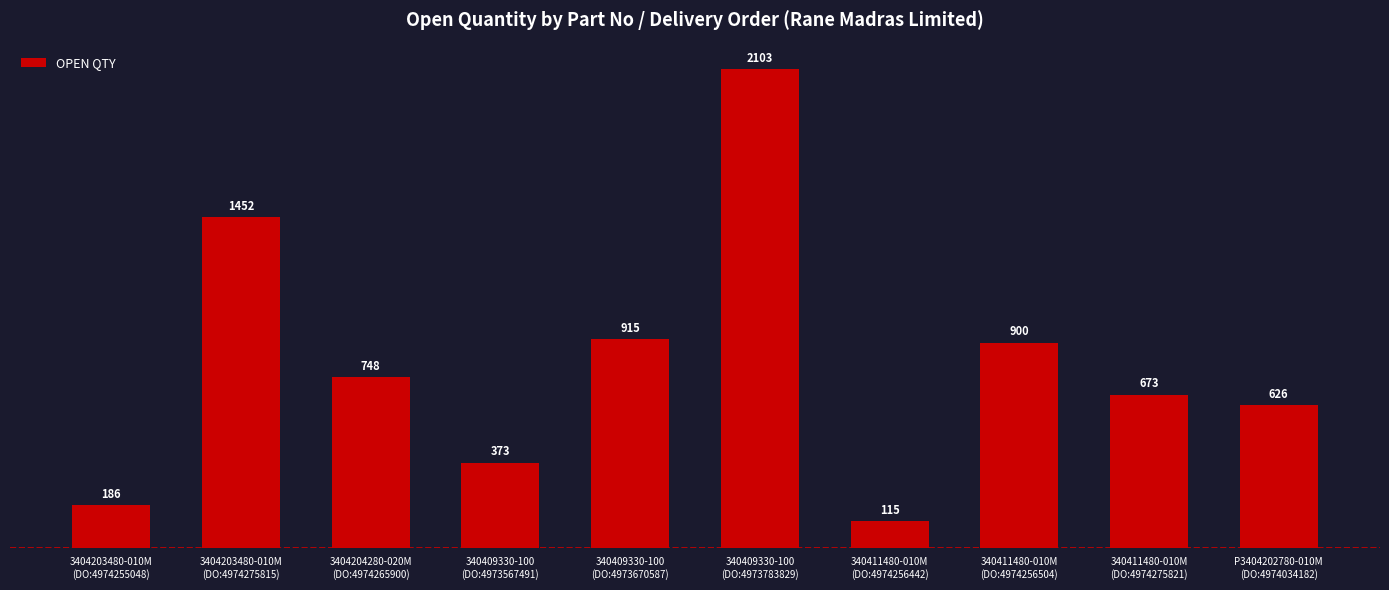

What position from the right is 3404203480-010M
(DO:4974255048)?

10